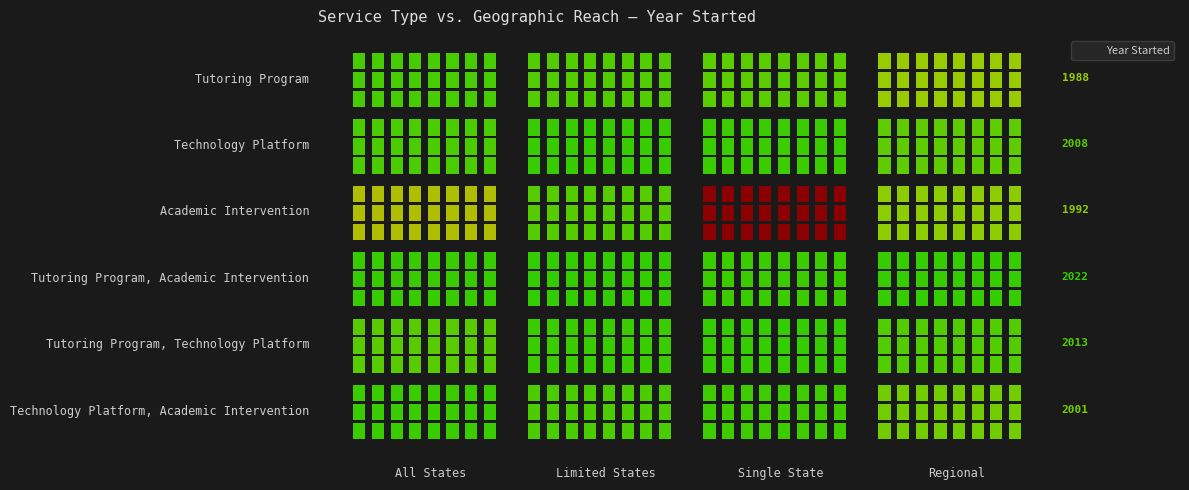

What is the total value across all series at Tutoring Program?

12062